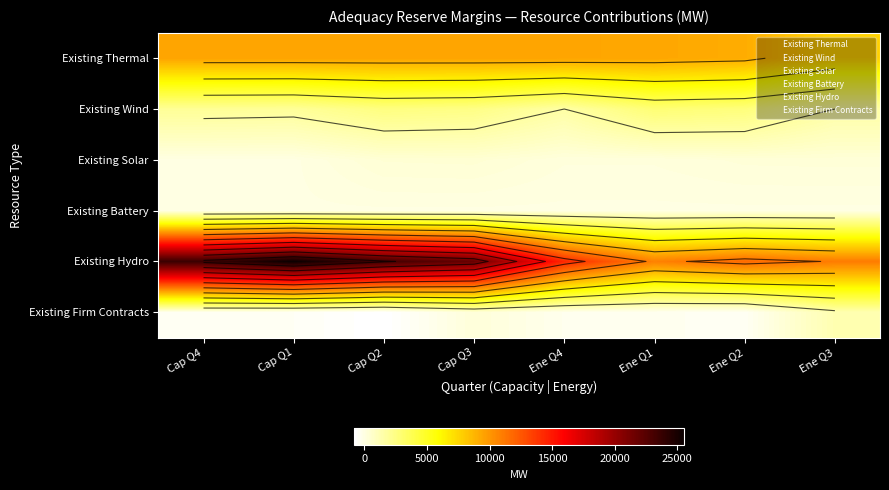

What is the difference between the maximum and minimum values in the Existing Wind series?

1262.0